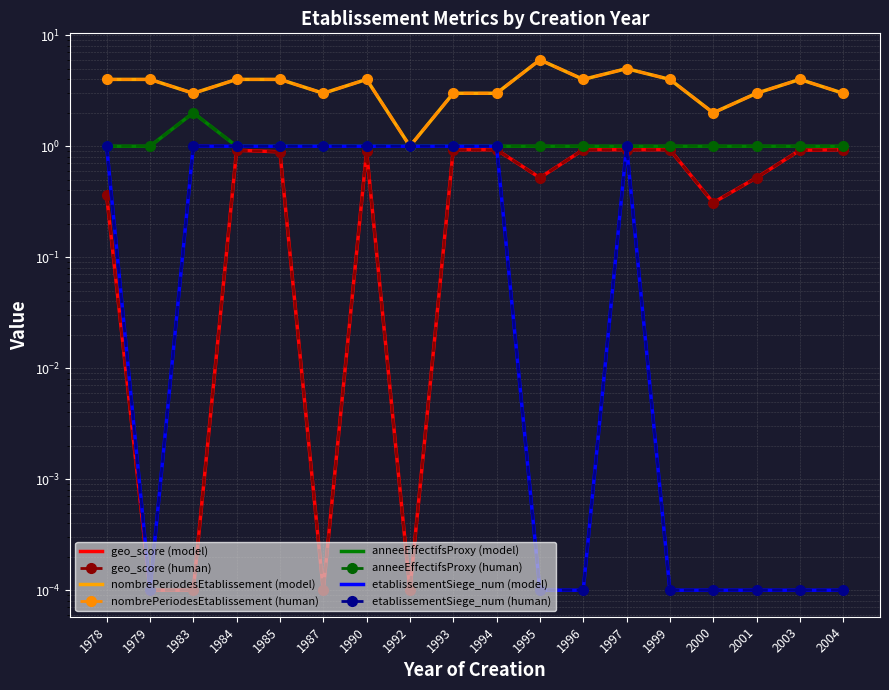

What are all the series names shown in the legend?

geo_score, nombrePeriodesEtablissement, anneeEffectifsProxy, etablissementSiege_num